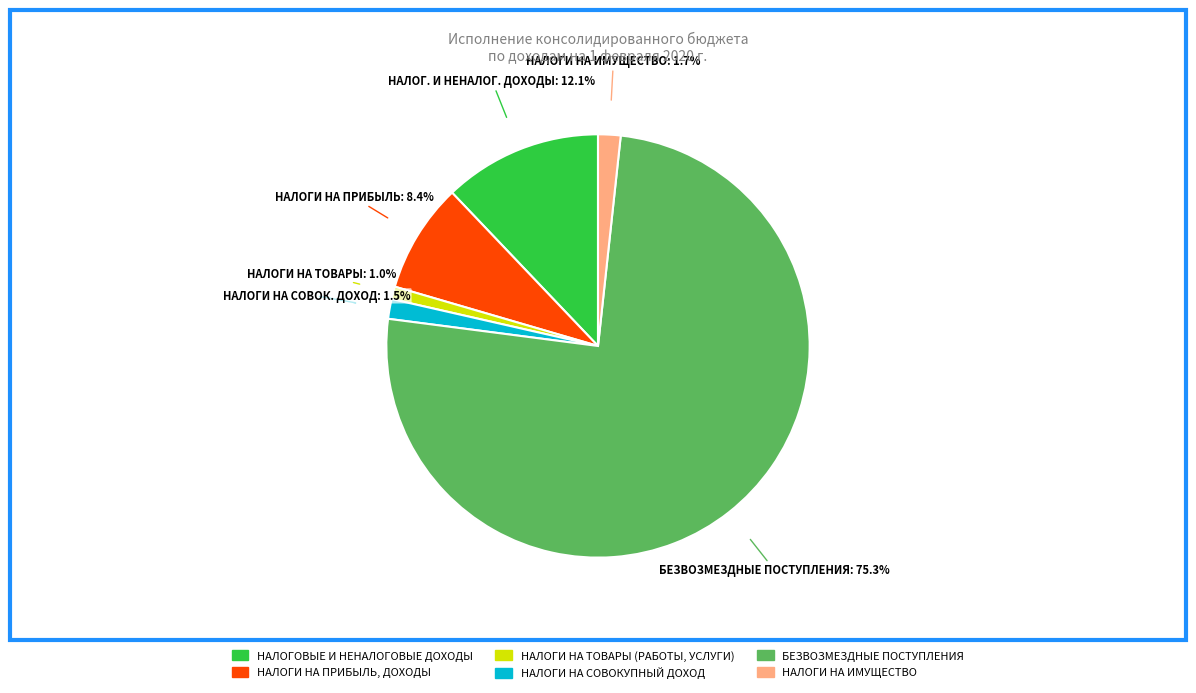

Rank the categories by value from lowest to highest.

НАЛОГИ НА ТОВАРЫ (РАБОТЫ, УСЛУГИ), НАЛОГИ НА СОВОКУПНЫЙ ДОХОД, НАЛОГИ НА ИМУЩЕСТВО, НАЛОГИ НА ПРИБЫЛЬ, ДОХОДЫ, НАЛОГОВЫЕ И НЕНАЛОГОВЫЕ ДОХОДЫ, БЕЗВОЗМЕЗДНЫЕ ПОСТУПЛЕНИЯ